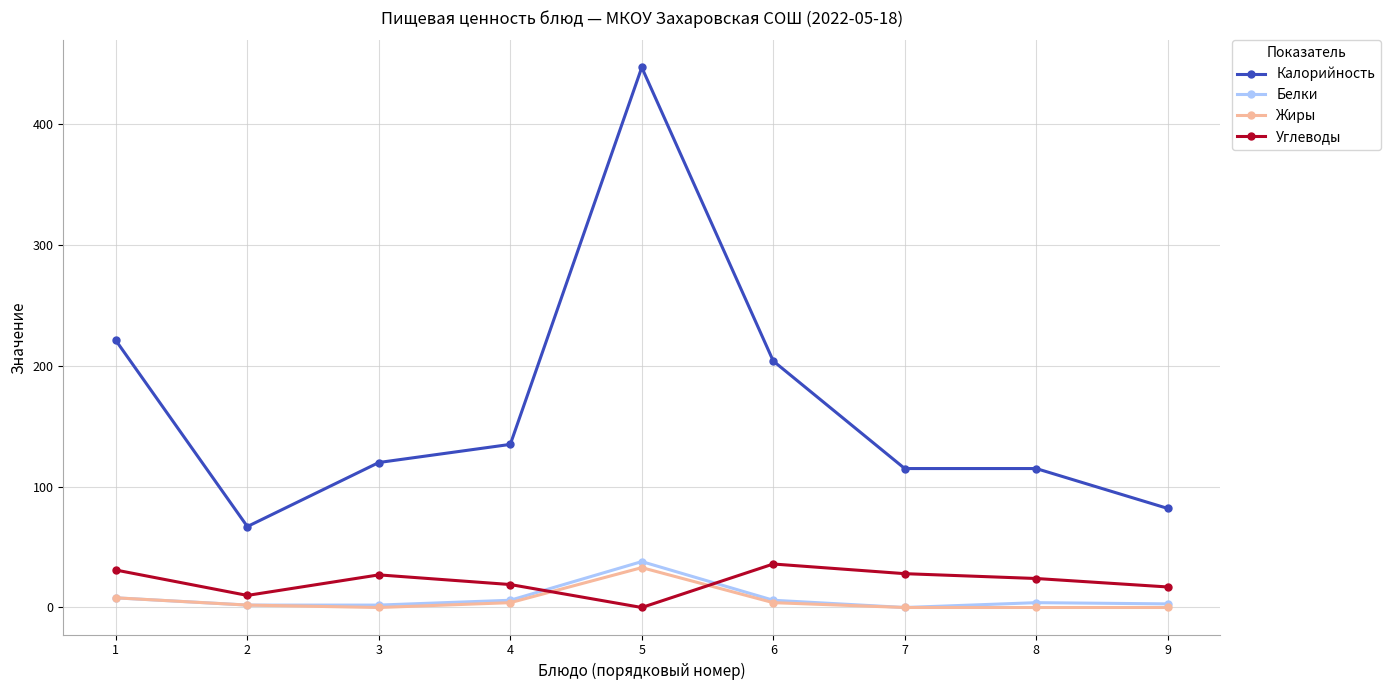

Where does the Калорийность series first go above 120?

1